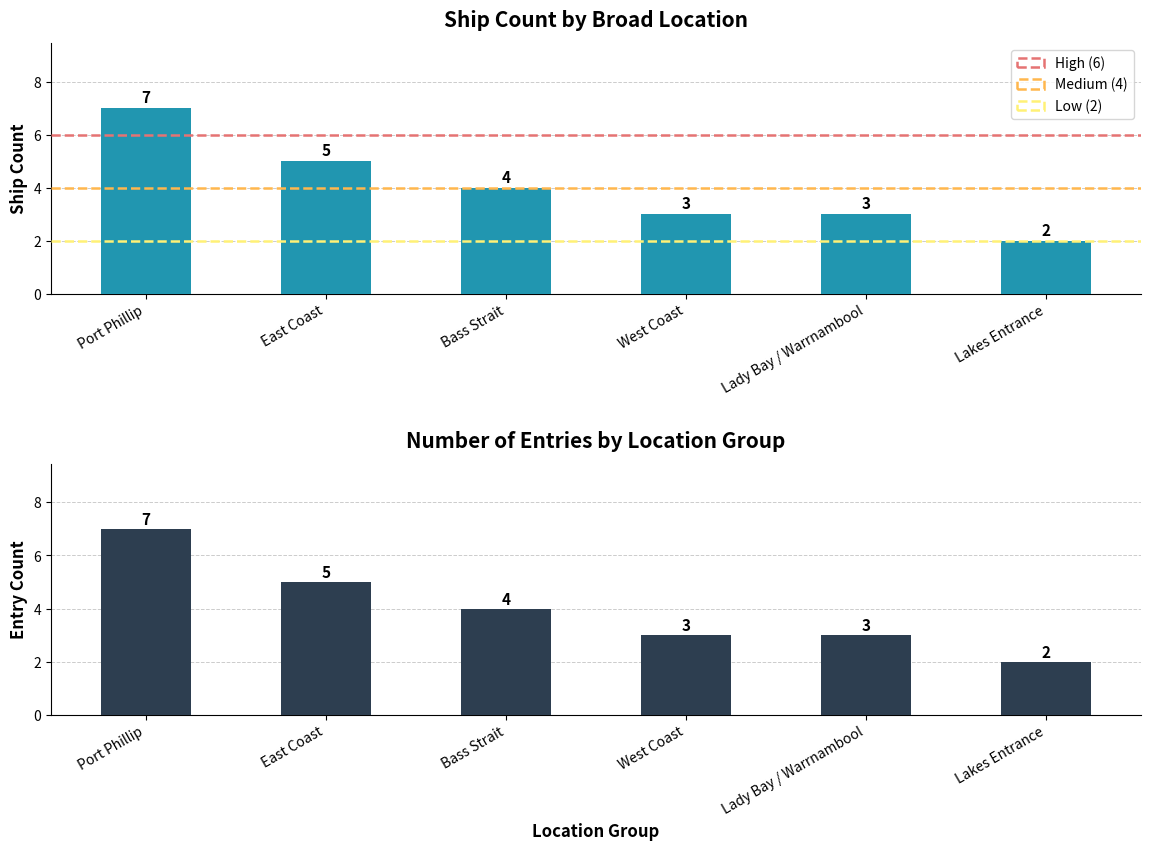

Read the value at West Coast.

3